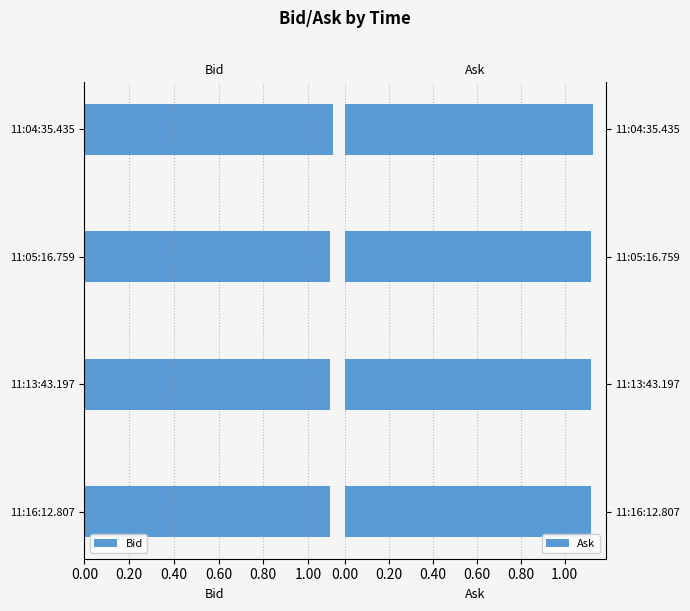

Rank the series by their average value, from lowest to highest.

Bid, Ask